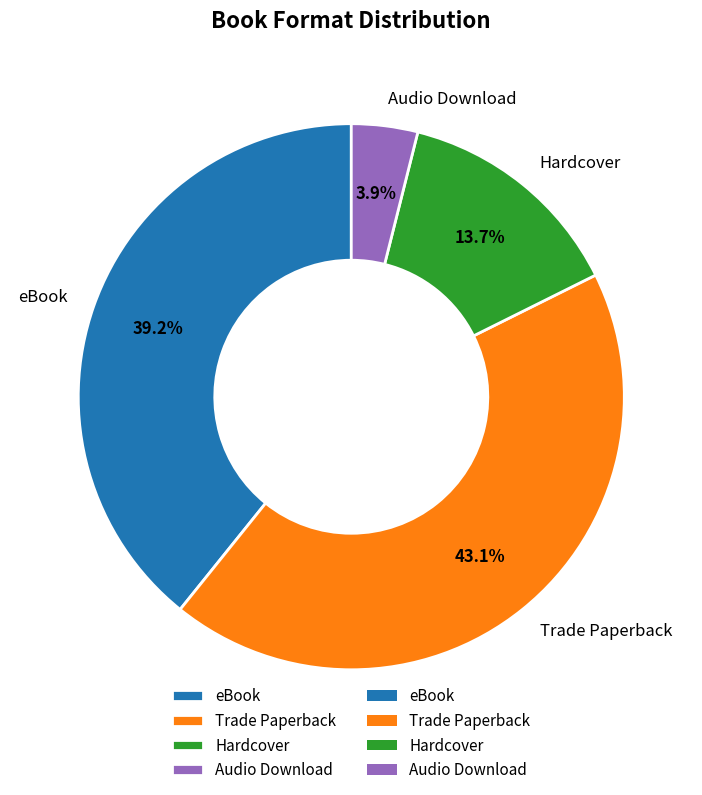

Count the number of slices in the pie.

4